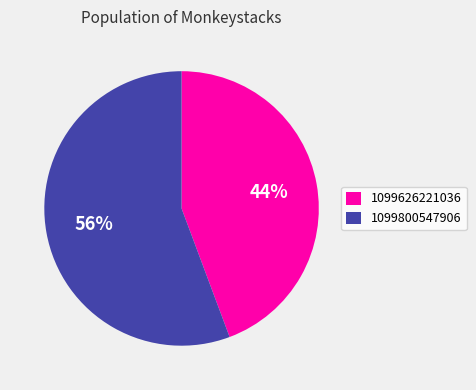

Is the sum of 1099800547906 and 1099626221036 greater than half?

Yes